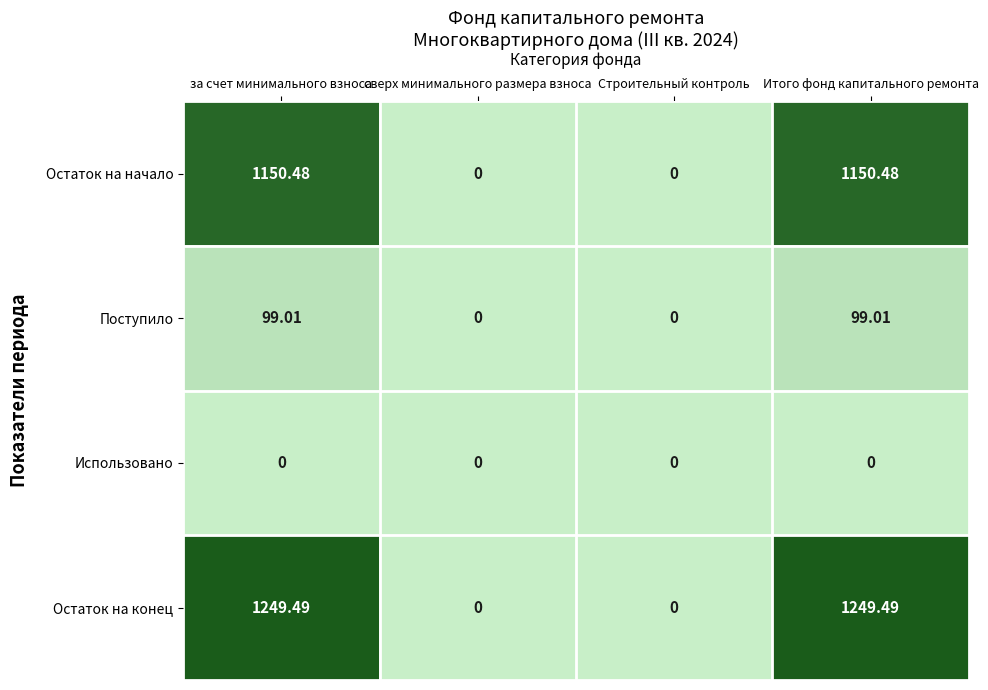

List the series in order of their peak value, highest first.

Остаток на конец, Остаток на начало, Поступило, Использовано